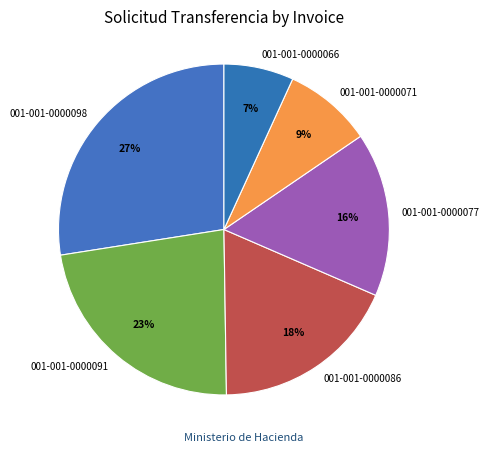

The 001-001-0000066 slice represents 7% of the pie. True or false?

True